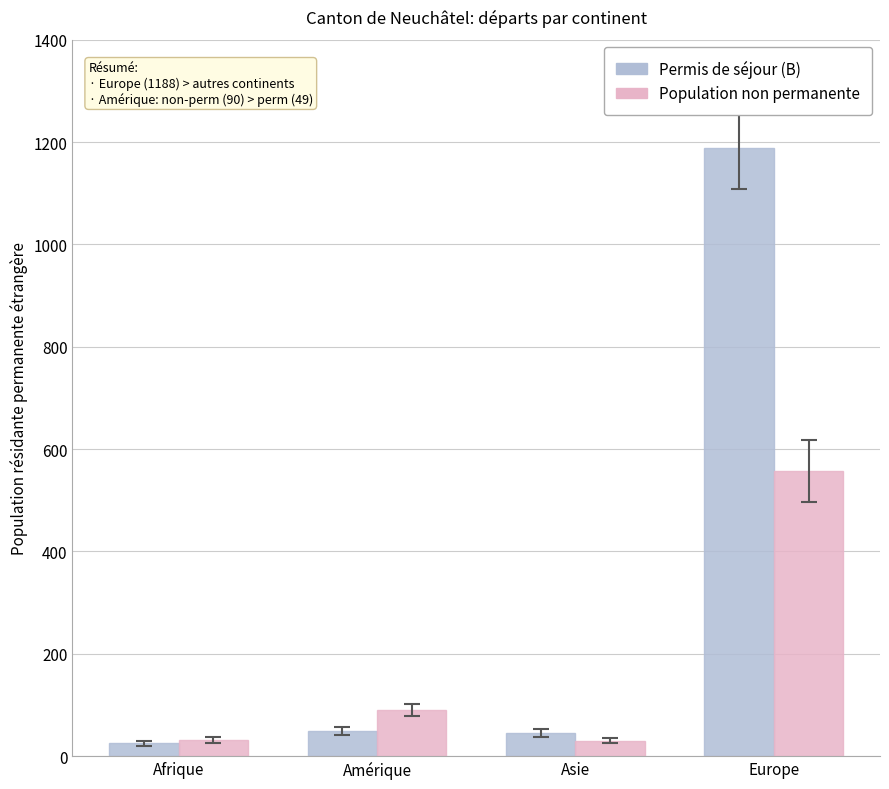

List the series in order of their peak value, lowest first.

Population non permanente, Permis de séjour (B)